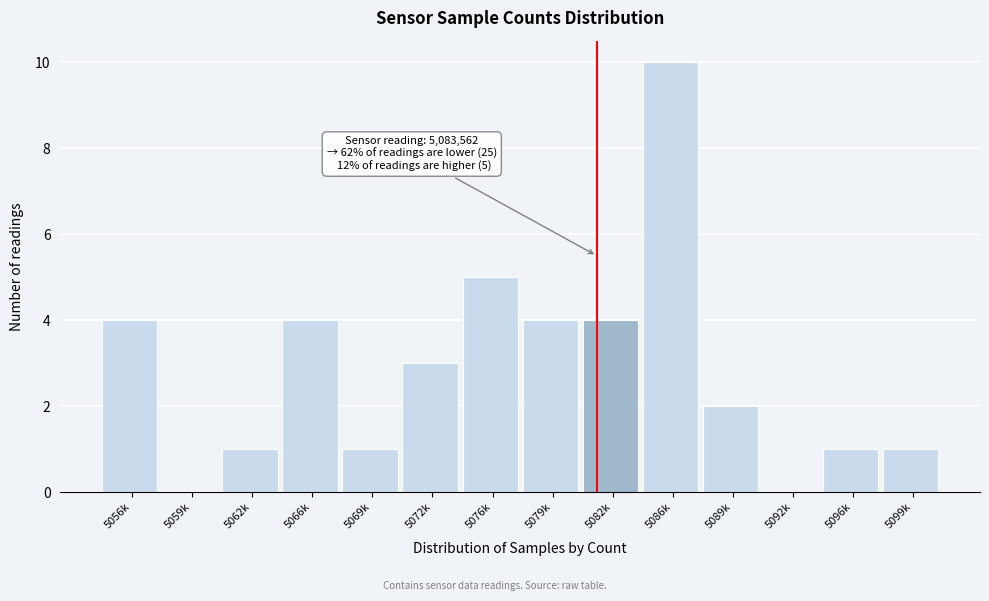

Reading left to right, transcribe all the data shown in this chart.

5056k=4	5059k=0	5062k=1	5066k=4	5069k=1	5072k=3	5076k=5	5079k=4	5082k=4	5086k=10	5089k=2	5092k=0	5096k=1	5099k=1